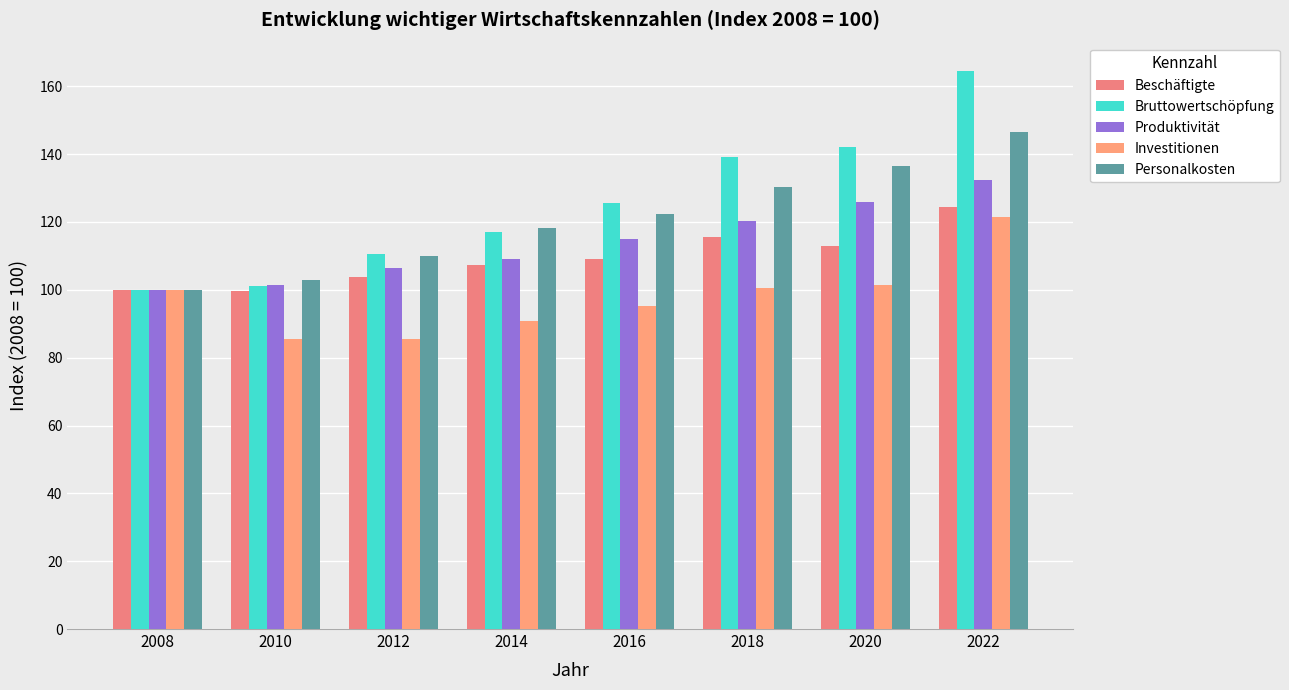

The value of Beschäftigte at 2014 is 165.8. True or false?

False